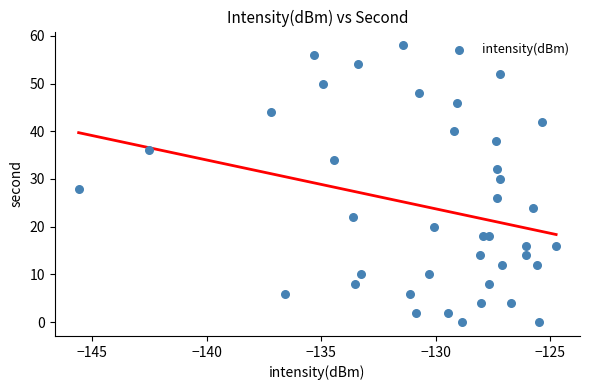

What is the range of Y values (max minus min)?

58